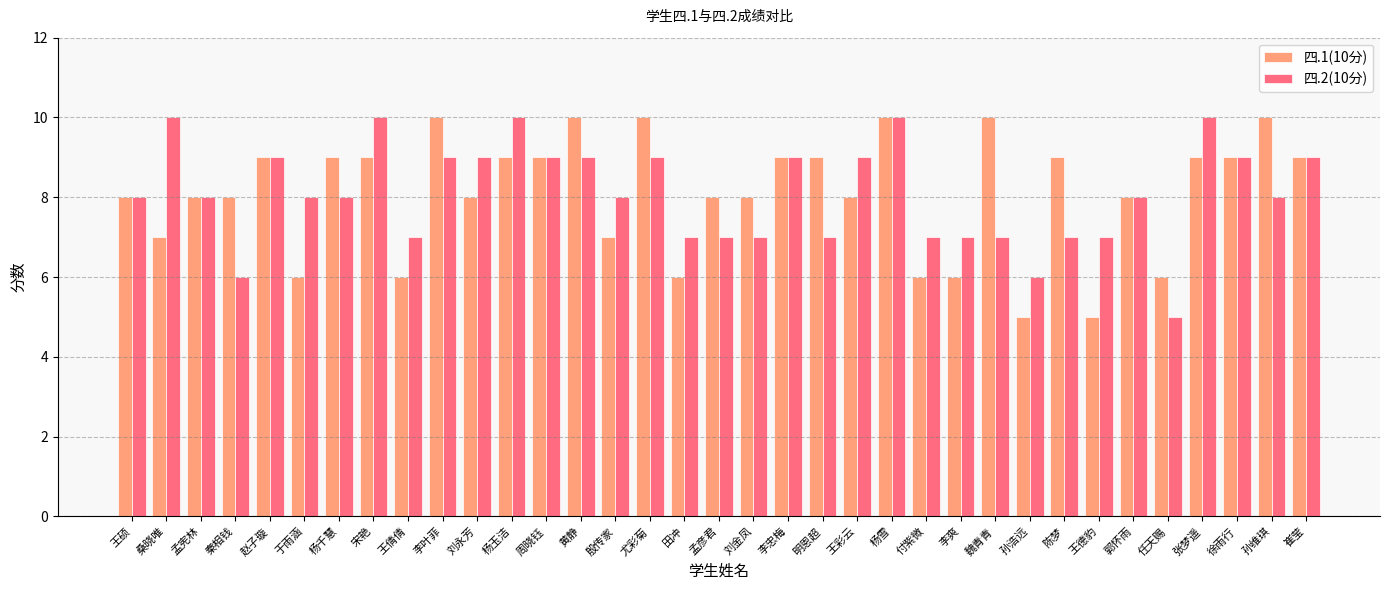

Reading left to right, what are all the values shown in this chart?

四.1(10分): 8	7	8	8	9	6	9	9	6	10	8	9	9	10	7	10	6	8	8	9	9	8	10	6	6	10	5	9	5	8	6	9	9	10	9
四.2(10分): 8	10	8	6	9	8	8	10	7	9	9	10	9	9	8	9	7	7	7	9	7	9	10	7	7	7	6	7	7	8	5	10	9	8	9